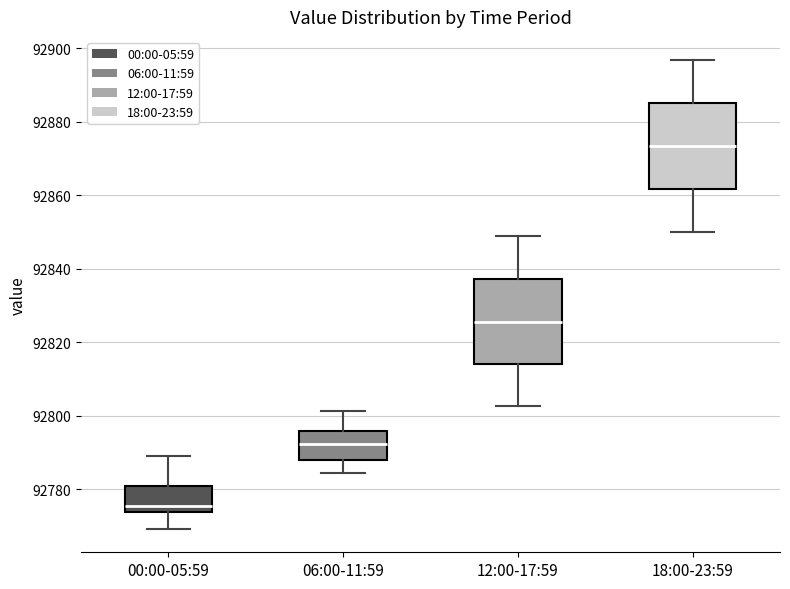

Where is the upper edge of the box for 12:00-17:59 on the y-axis? The values are not printed on the chart, so give them approximately, as read against the axis.

92838